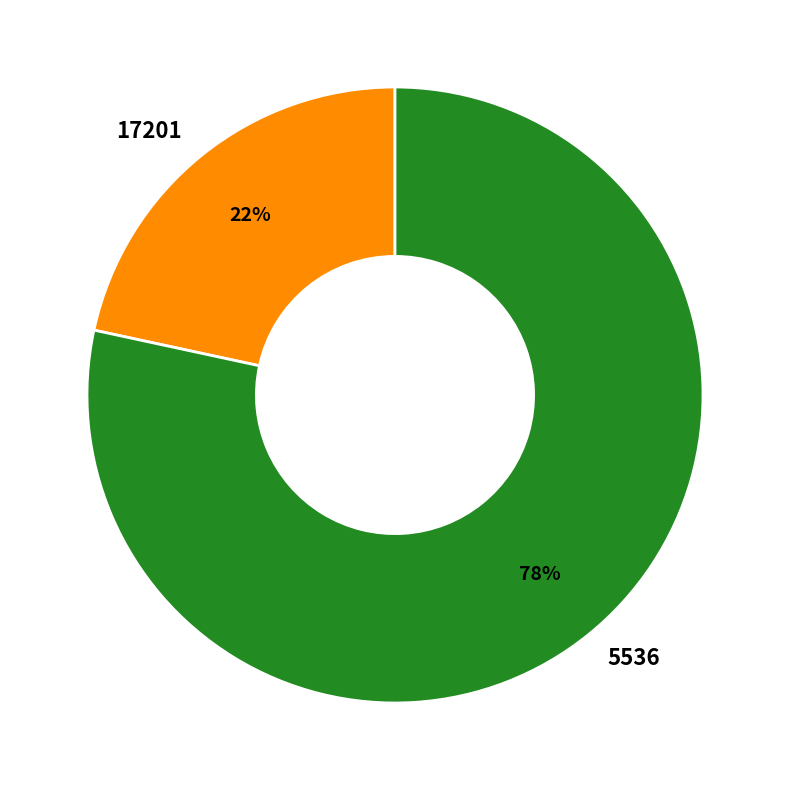

What percentage is the 17201 slice, to the nearest percent?

22%